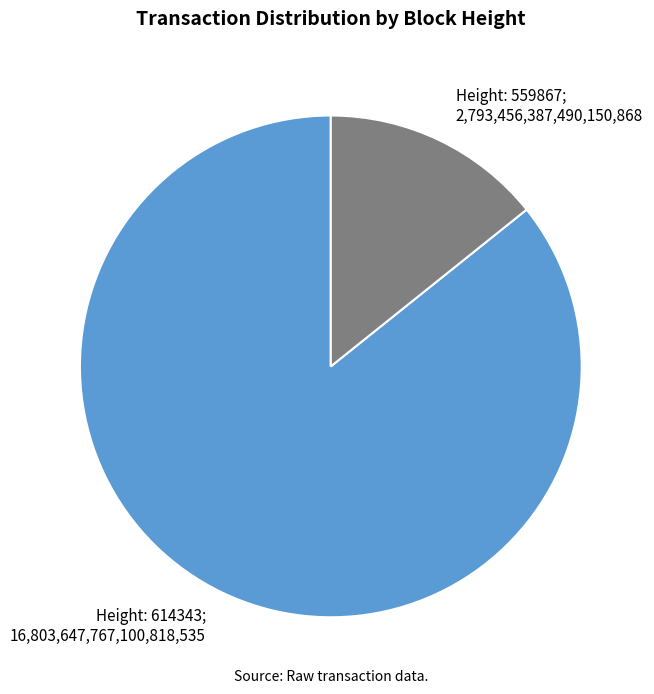

Is there a majority slice in this chart?

Yes